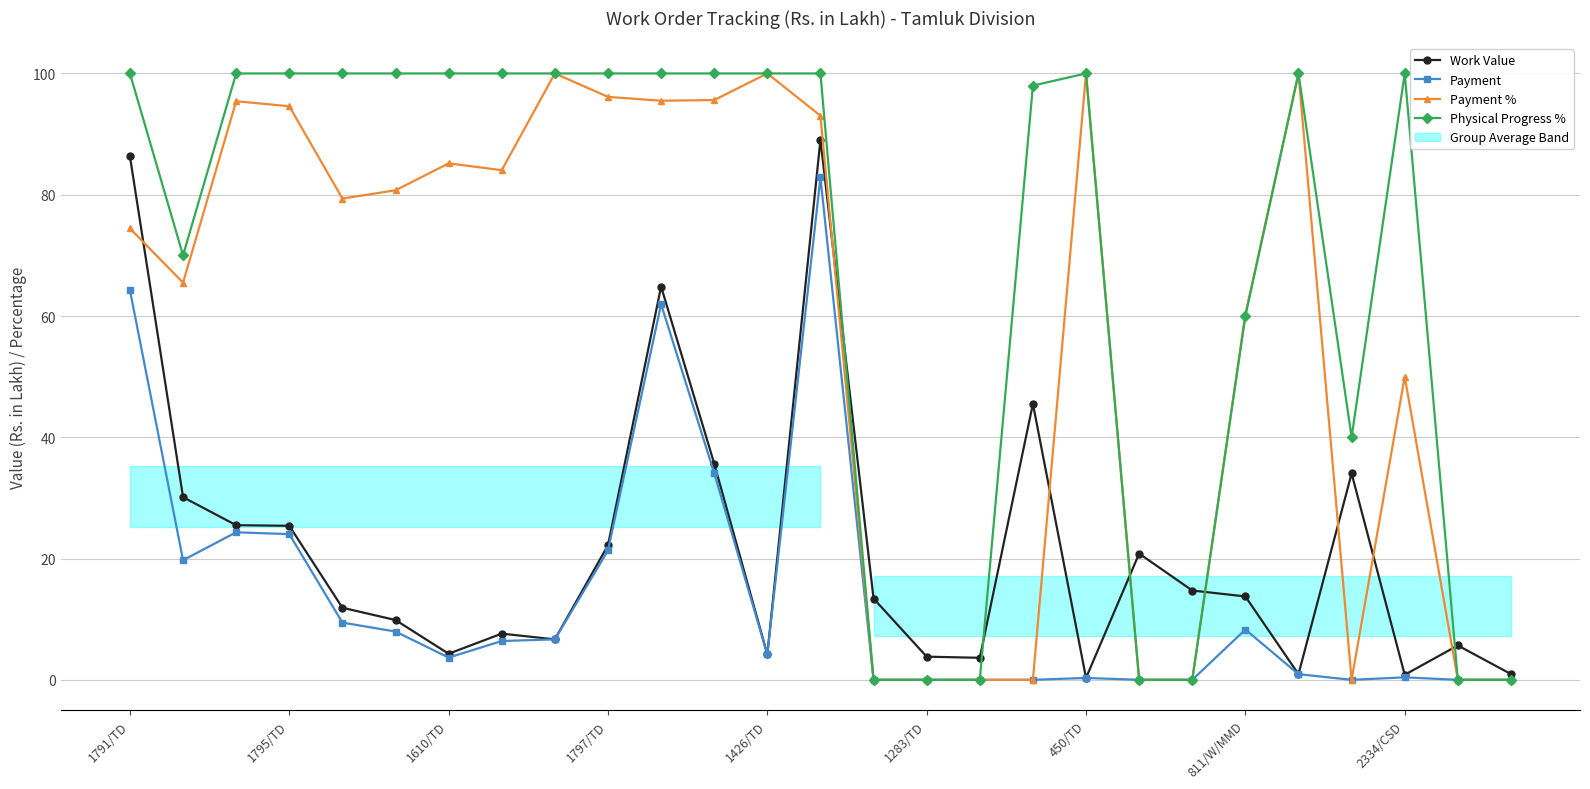

Is the value of Payment % at 2334/CSD greater than the value of Physical Progress % at 1426/TD?

No